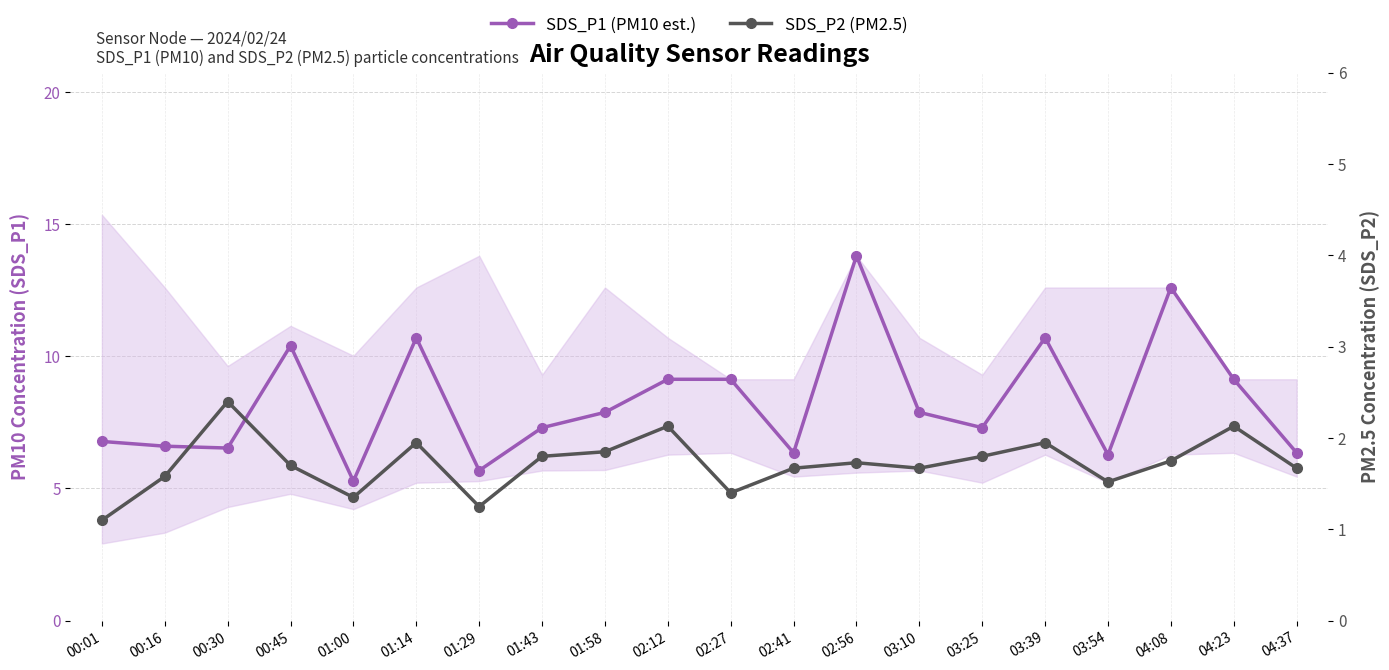

True or false: SDS_P2 (PM2.5) and SDS_P1 (PM10 est.) intersect in this chart.

False